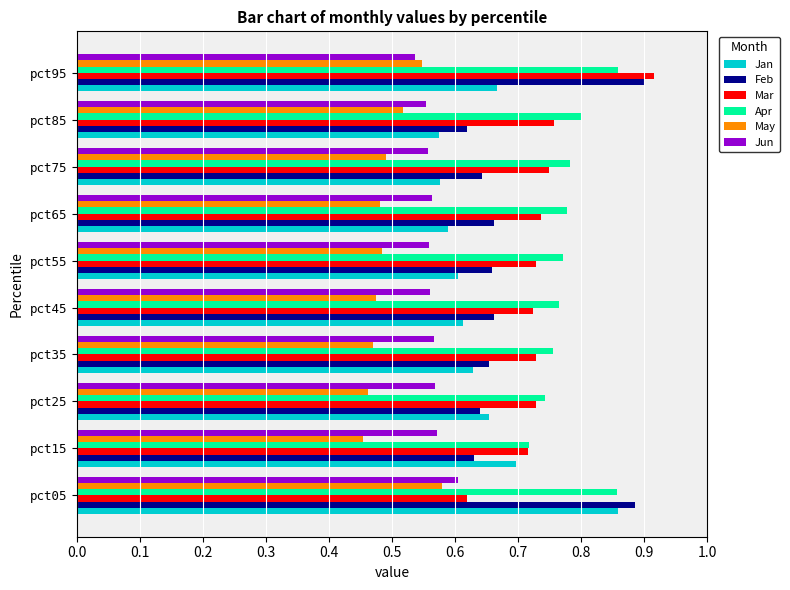

Is it true that Apr equals 1.2 at pct95?

False